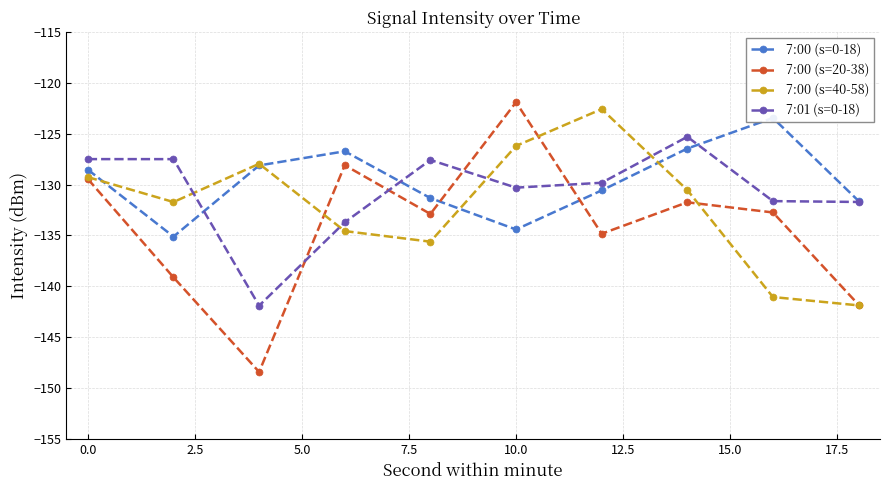

How many series are shown in this chart?

4